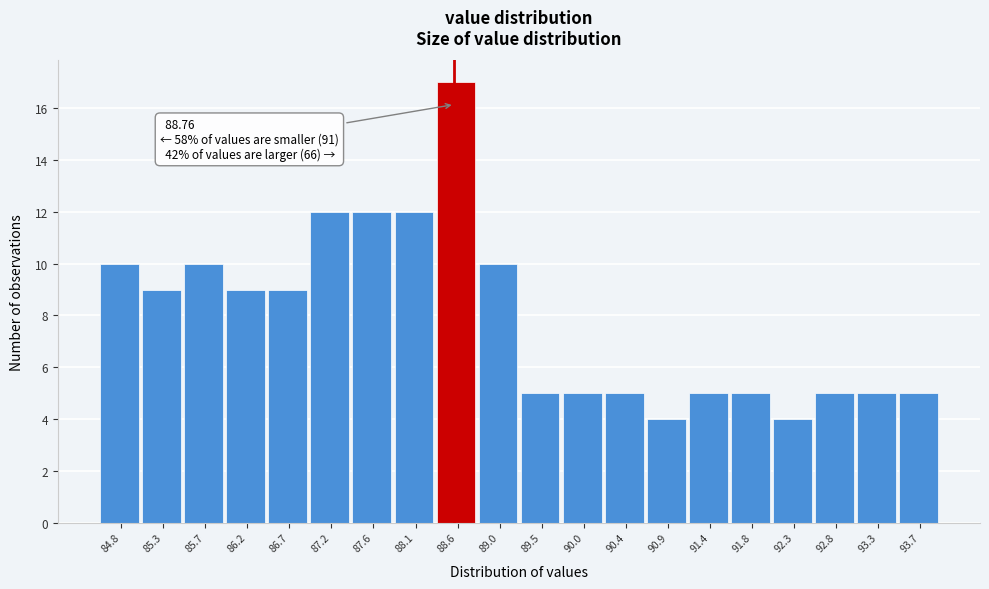

Reading right to left, transcribe all the data shown in this chart.

93.7=5	93.3=5	92.8=5	92.3=4	91.8=5	91.4=5	90.9=4	90.4=5	90.0=5	89.5=5	89.0=10	88.6=17	88.1=12	87.6=12	87.2=12	86.7=9	86.2=9	85.7=10	85.3=9	84.8=10